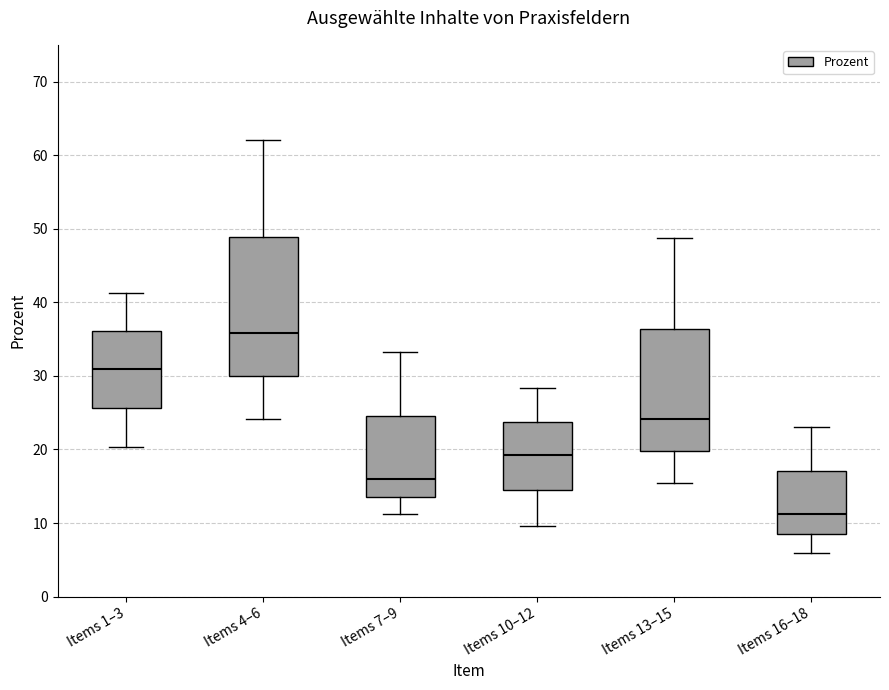

Where is the upper edge of the box for Items 16–18 on the y-axis? The values are not printed on the chart, so give them approximately, as read against the axis.

17